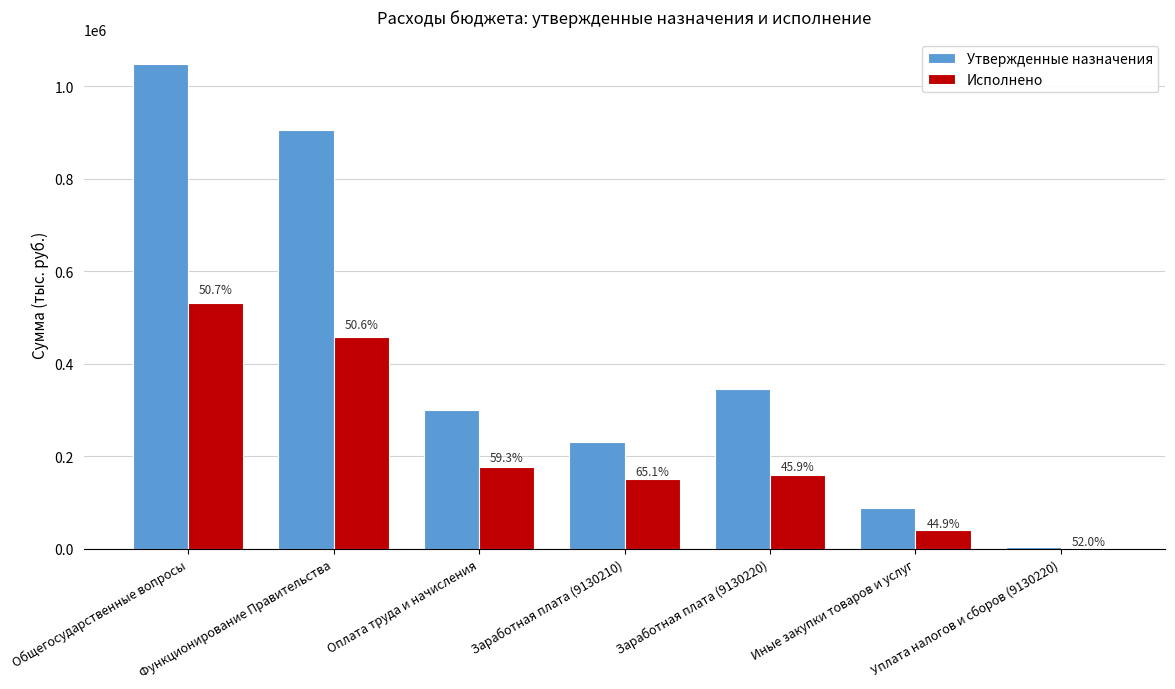

Rank the series at Иные закупки товаров и услуг from lowest to highest value.

Исполнено, Утвержденные назначения